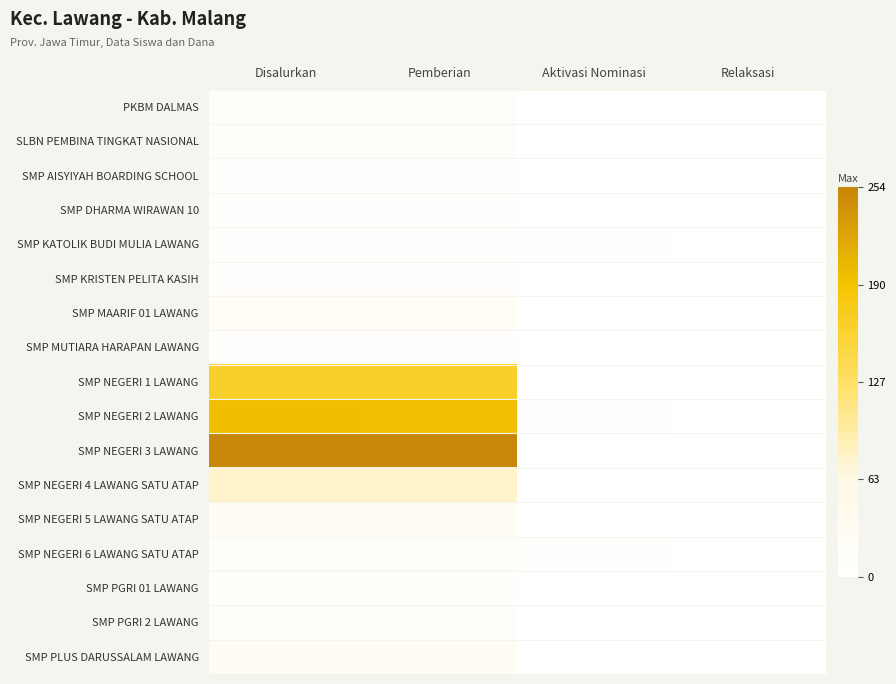

Which series has the largest total across all categories?

SMP NEGERI 3 LAWANG